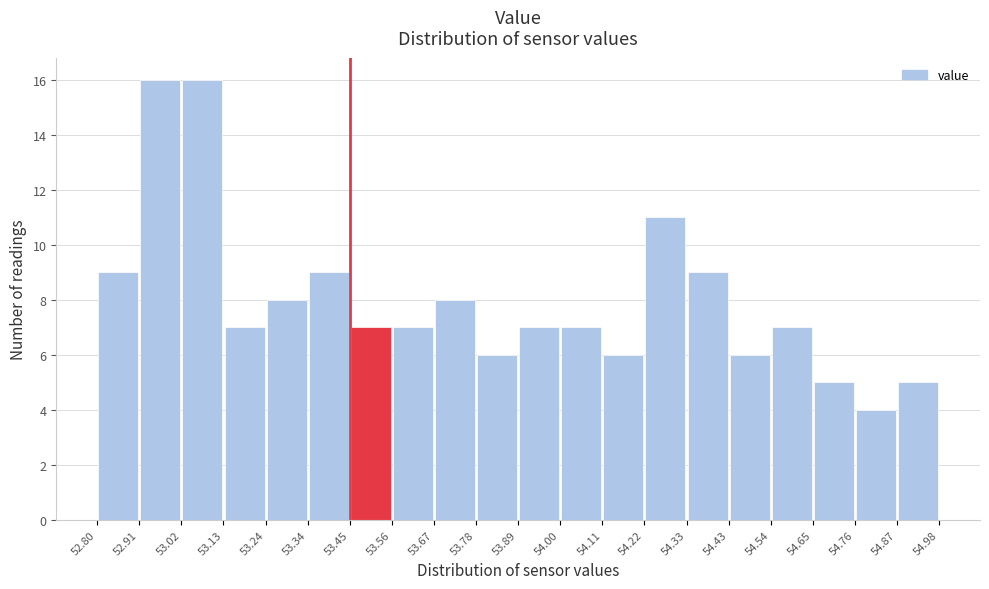

How tall is the bar that spans 53.34 to 53.45 on the x-axis? The values are not printed on the chart, so give them approximately, as read against the axis.

9